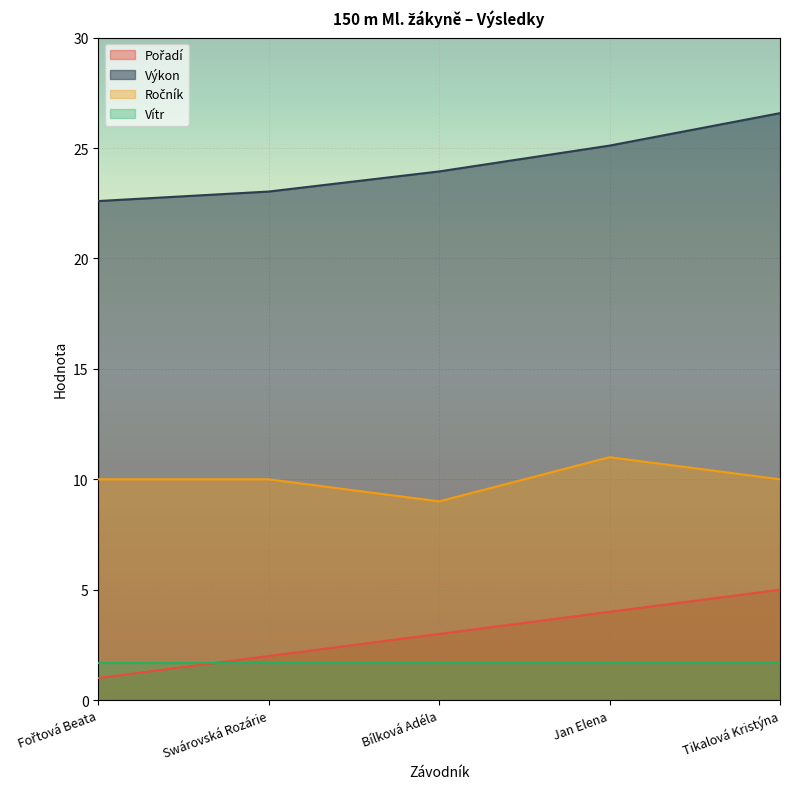

The value of Ročník at Fořtová Beata is 14.3. True or false?

False